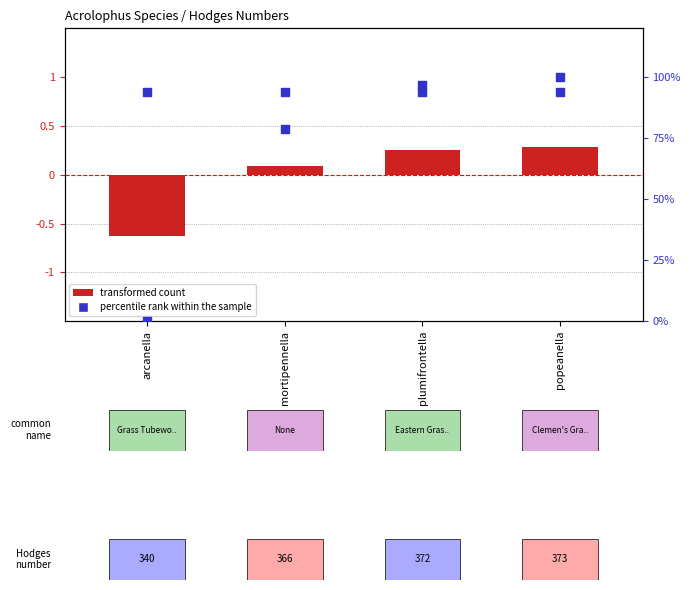

At which category is the sum across all series the highest?

popeanella